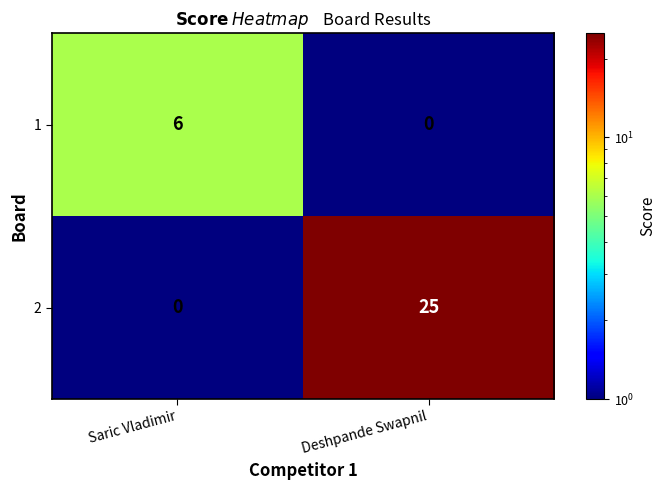

List the labels in order of 2 value, smallest first.

Saric Vladimir, Deshpande Swapnil